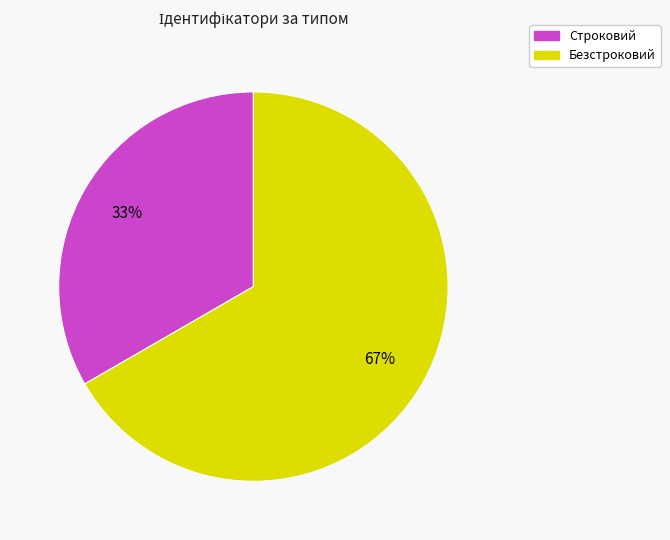

Do Безстроковий and Строковий together represent more than half of the pie?

Yes